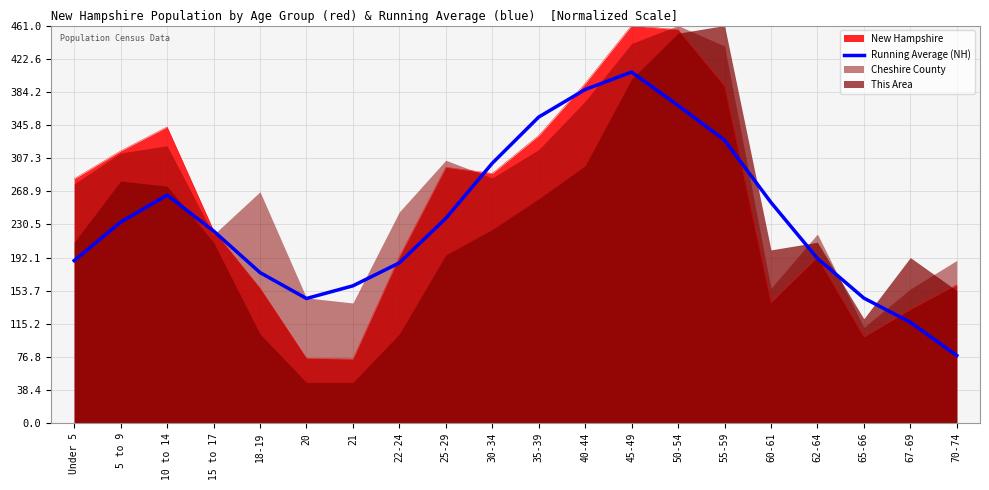

Where is the data nearest to the value 242?

25-29